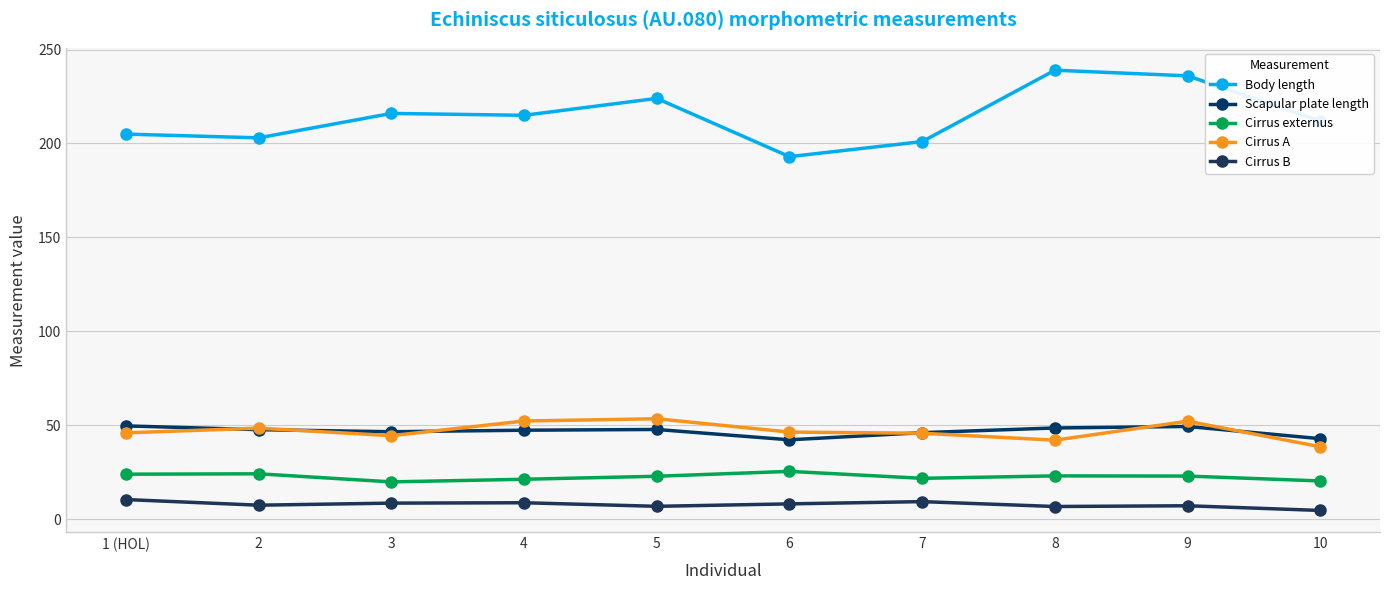

How many interior local valleys does the Cirrus A series have?

2